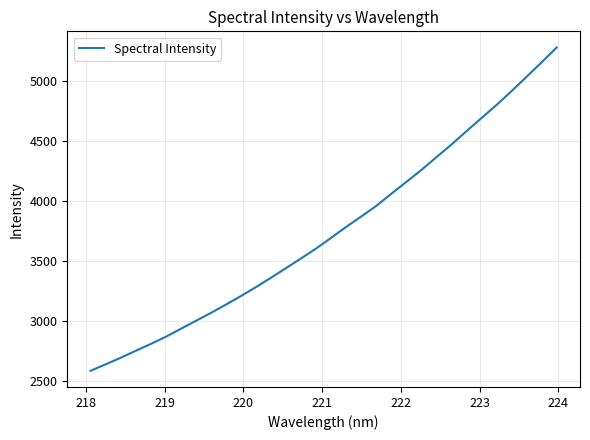

What is the greatest value displayed?

5283.5